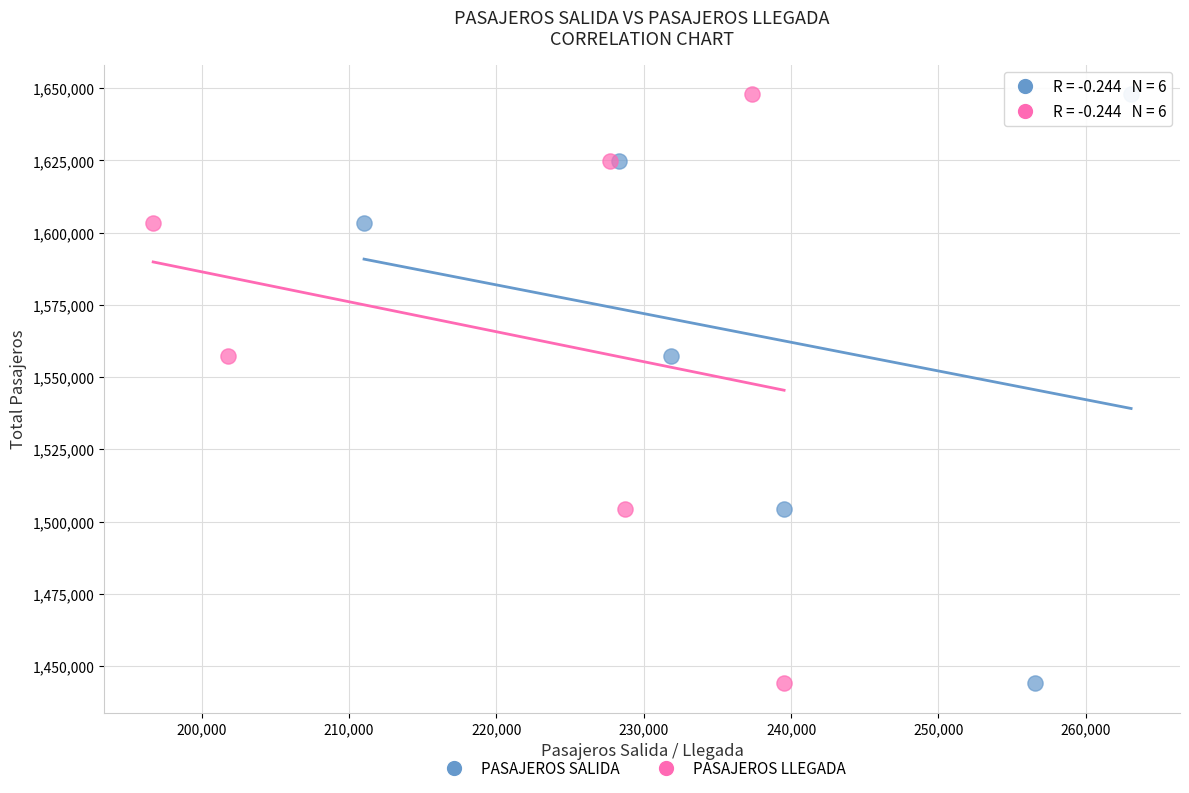

What are all the series names shown in the legend?

PASAJEROS SALIDA, PASAJEROS LLEGADA